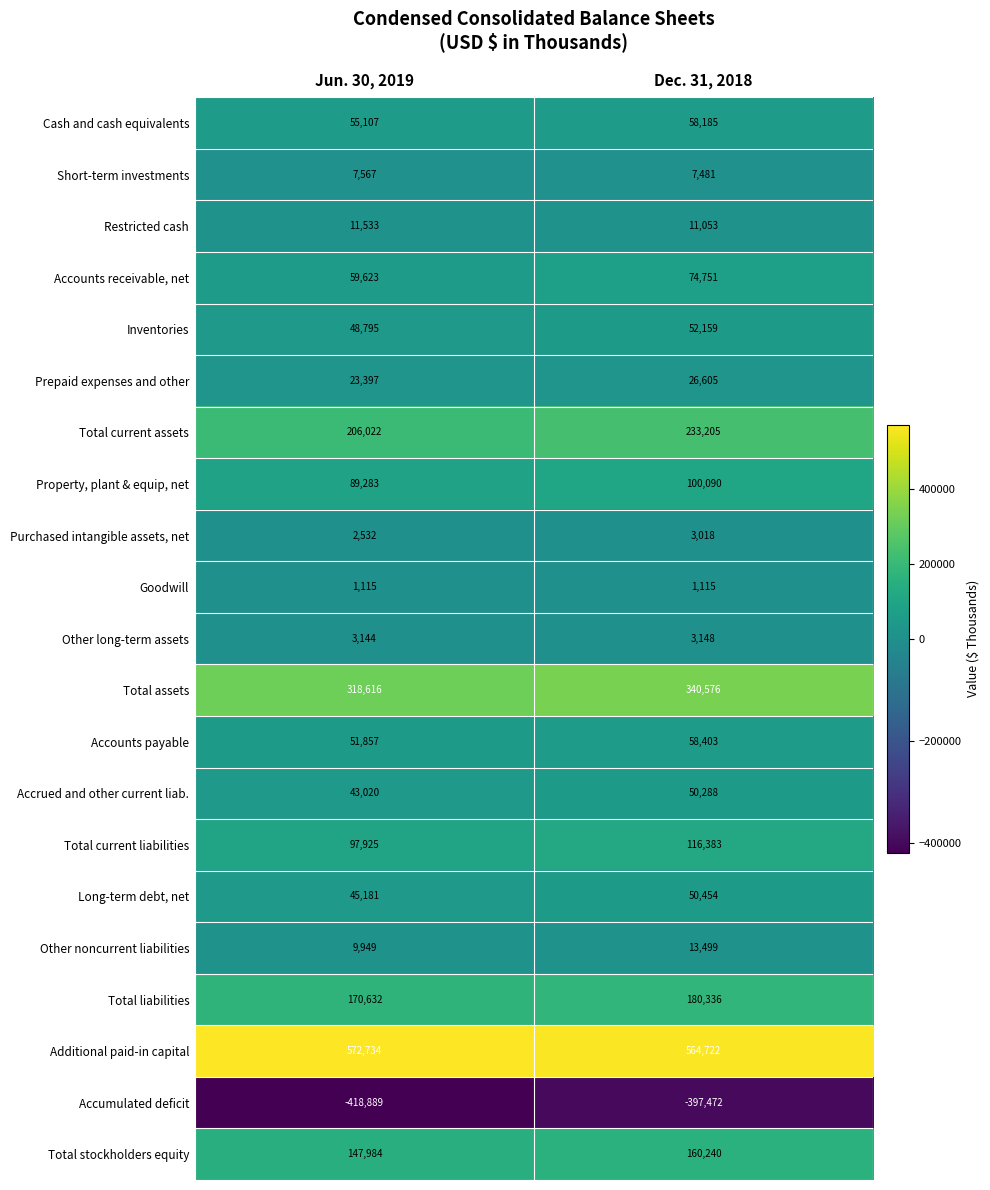

How many categories are shown in the chart?

2